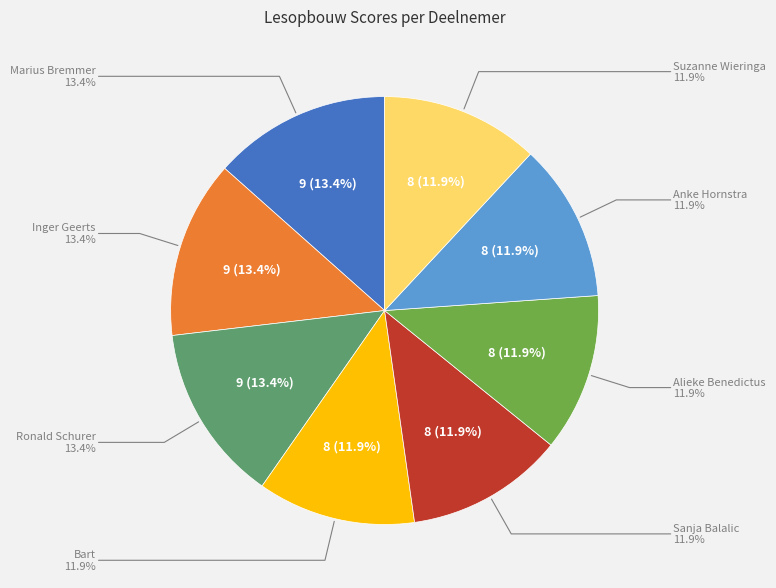

Which category has the biggest portion of the pie?

Marius Bremmer